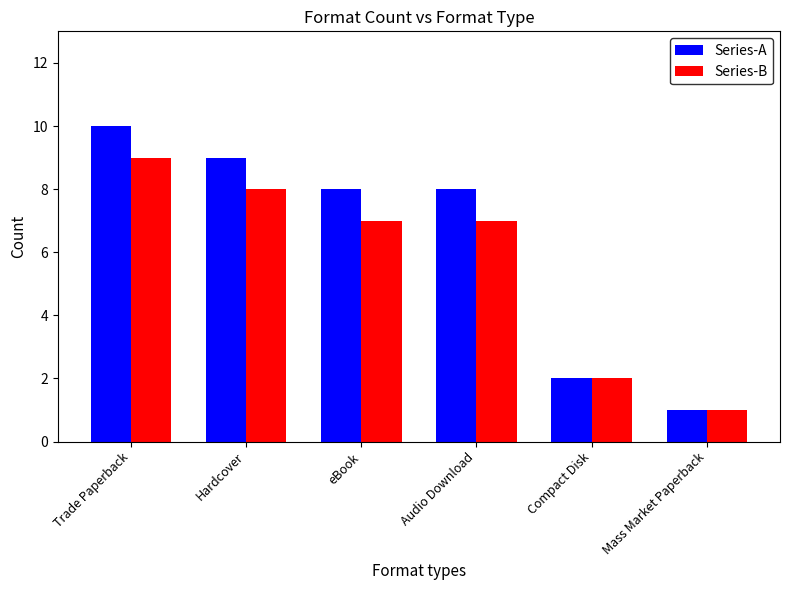

What is the difference between the maximum and minimum values in the Series-B series?

8